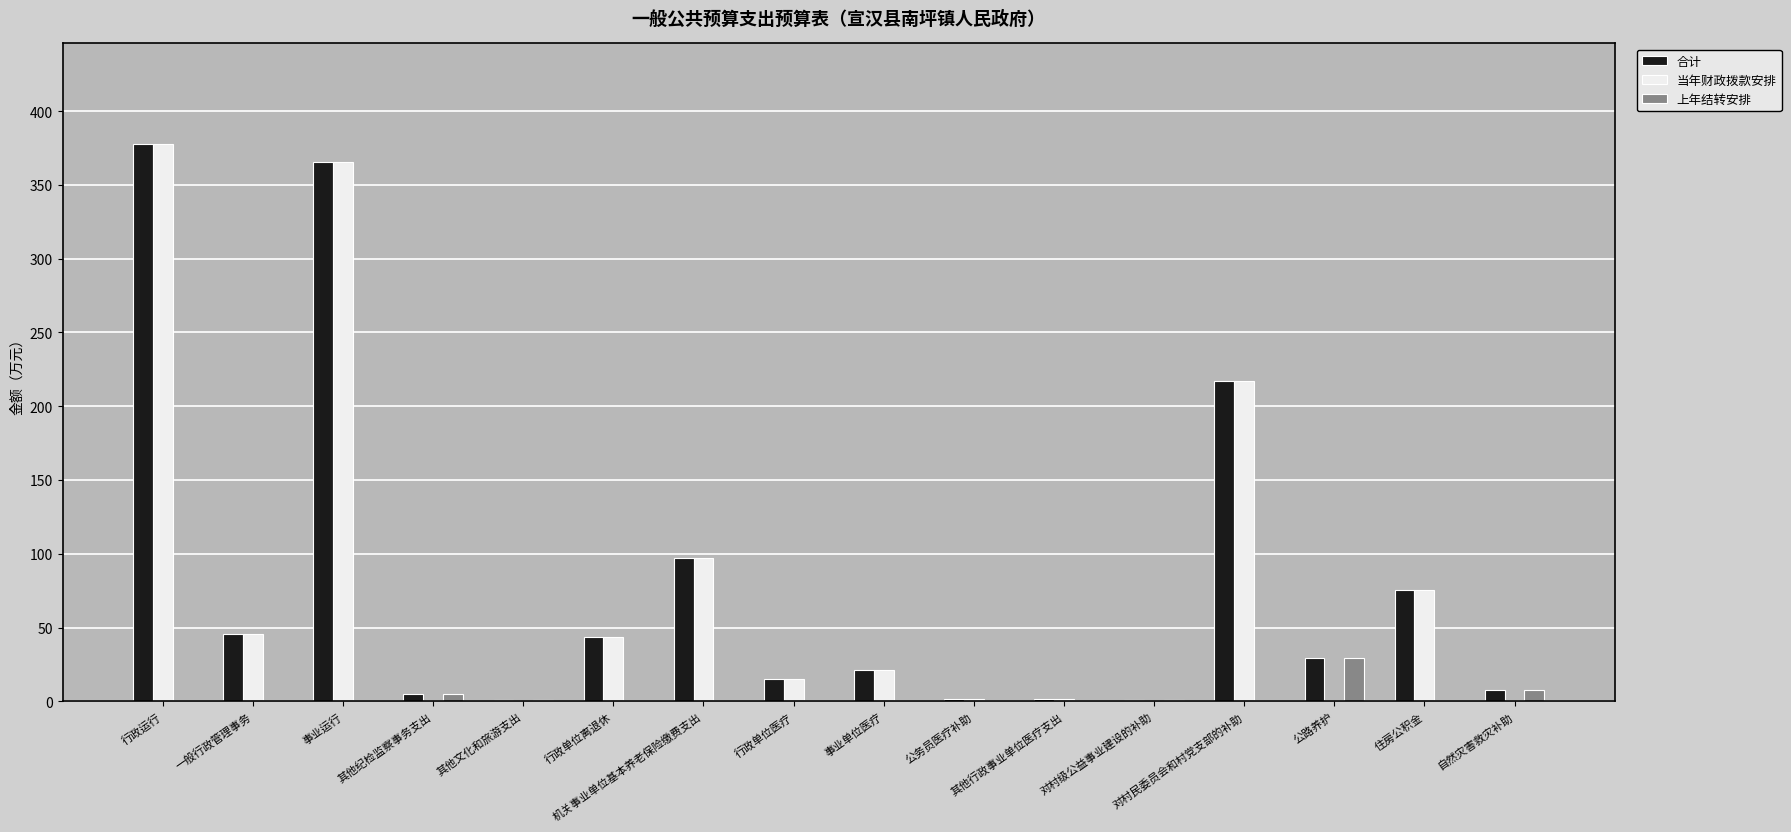

What is the sum of all 合计 values?

1306.4